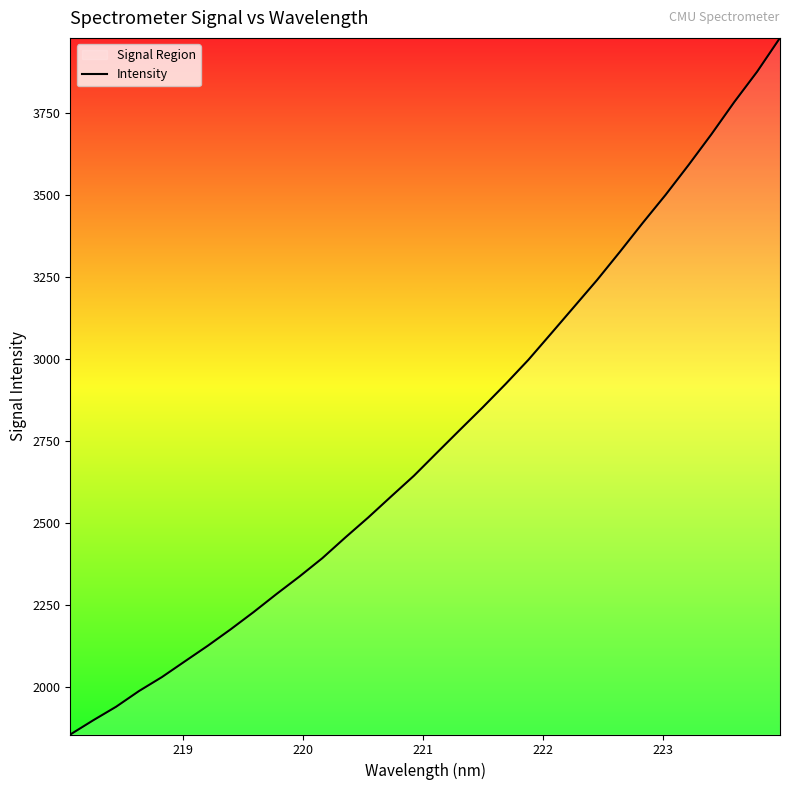

What is the smallest value displayed?

1853.7